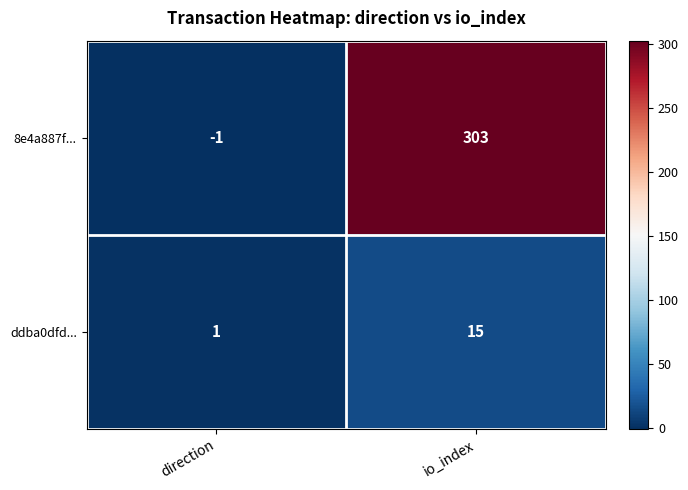

Which category has the lowest value across all series?

direction